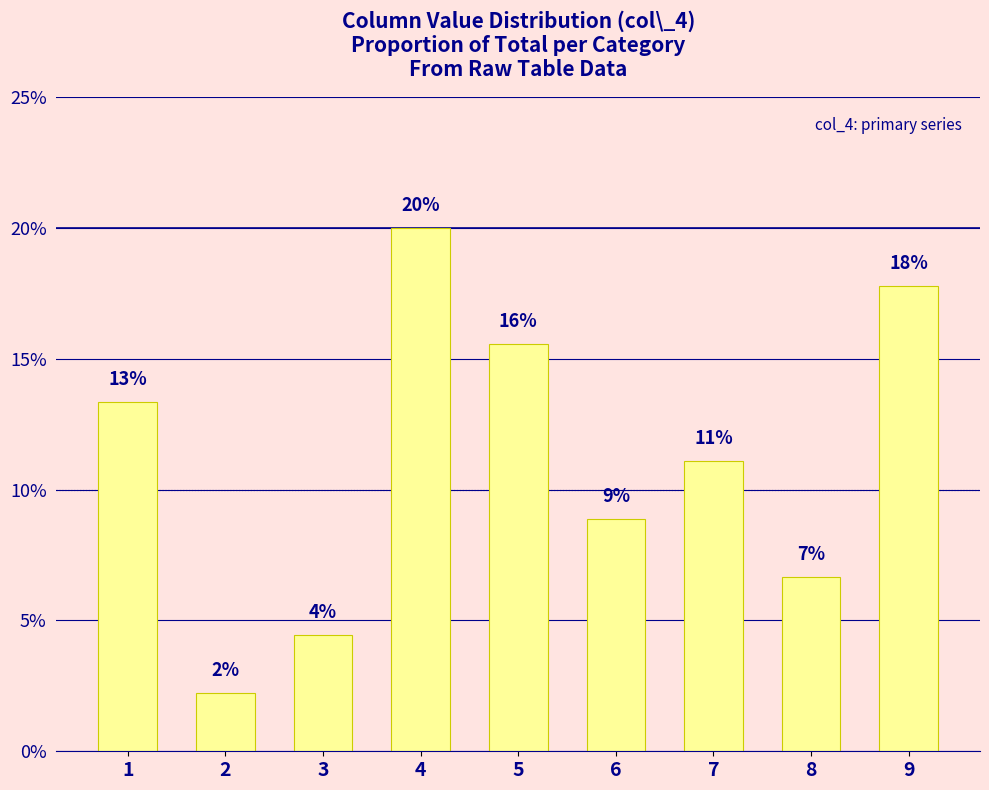

Are the bars horizontal?

No